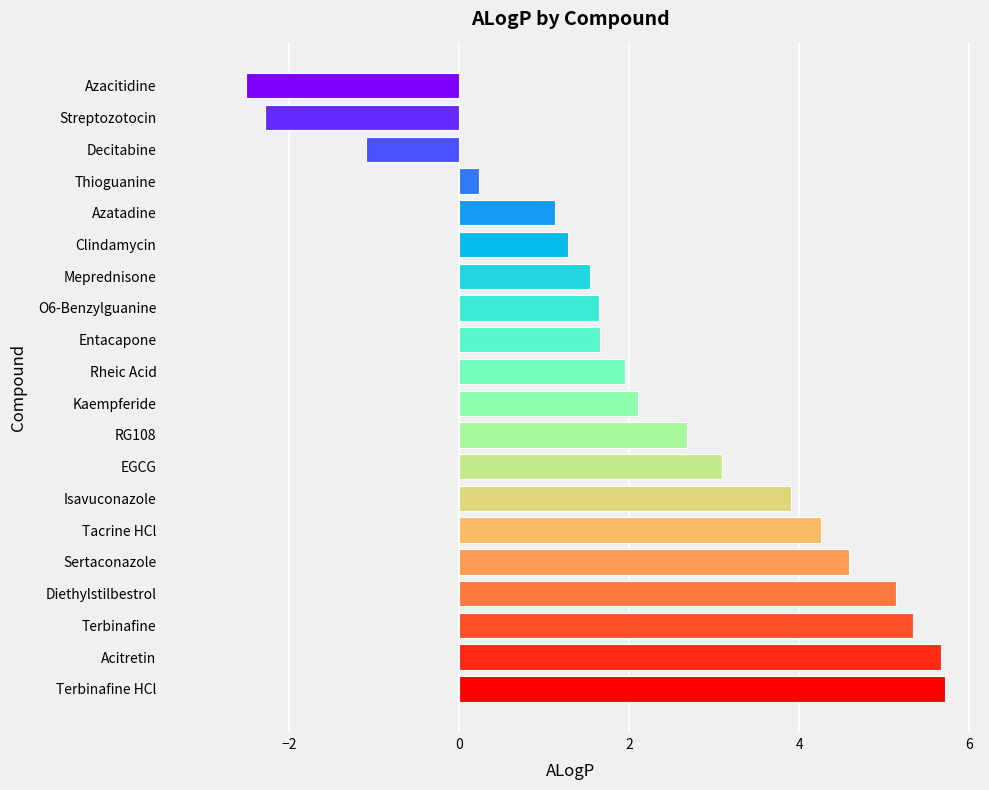

Which has a higher value, Acitretin or Terbinafine?

Acitretin